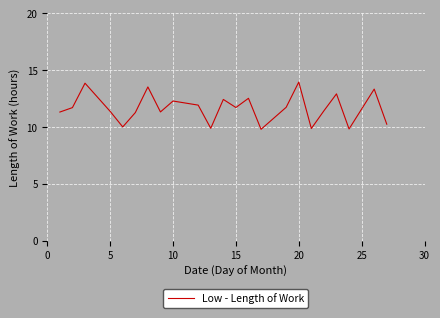

Does the chart display data point markers on the line(s)?

No